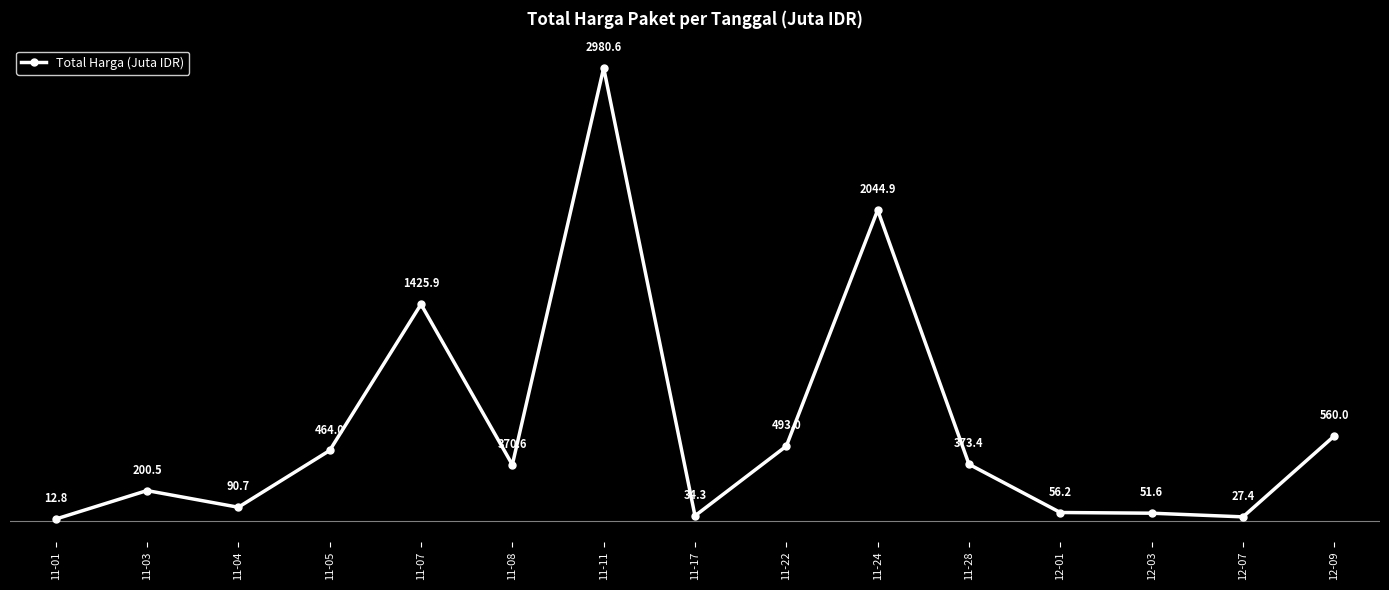

Is it true that the value at 12-09 is 560.0?

True